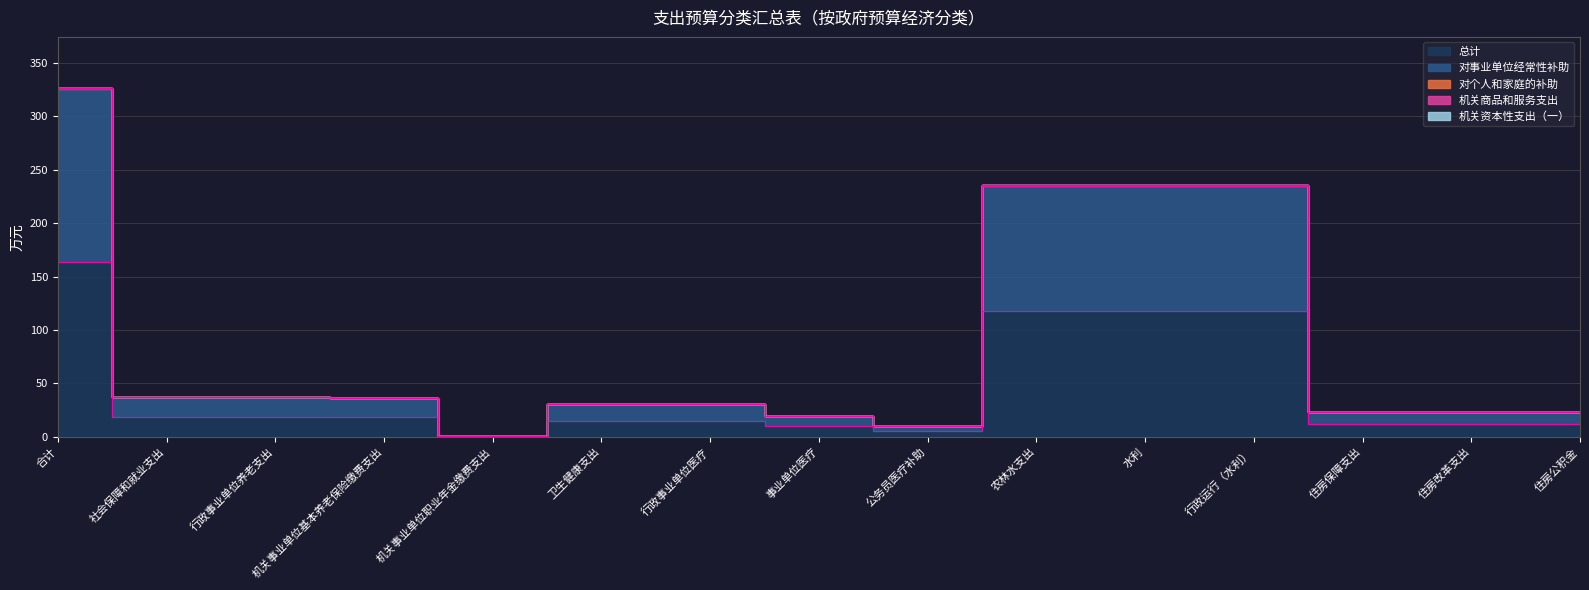

At 机关事业单位职业年金缴费支出, list the series in order from smallest to largest.

对个人和家庭的补助, 机关商品和服务支出, 机关资本性支出（一）, 总计, 对事业单位经常性补助